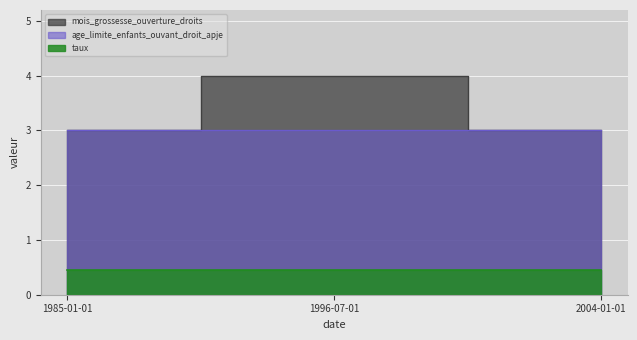

What is the difference between the maximum and minimum values in the mois_grossesse_ouverture_droits series?

1.0